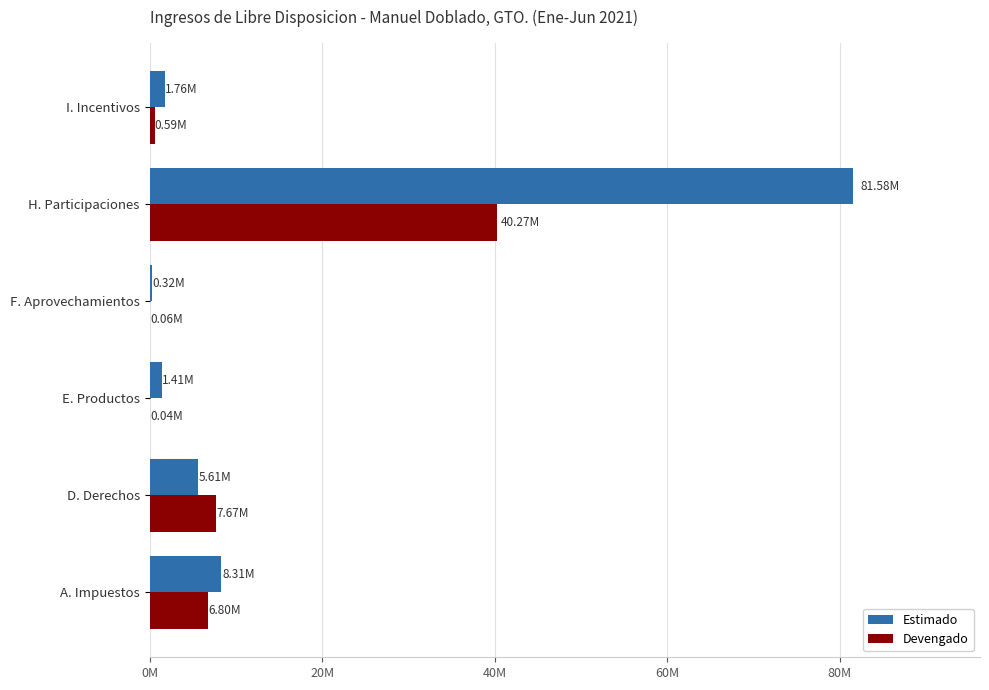

What are all the series names shown in the legend?

Estimado, Devengado